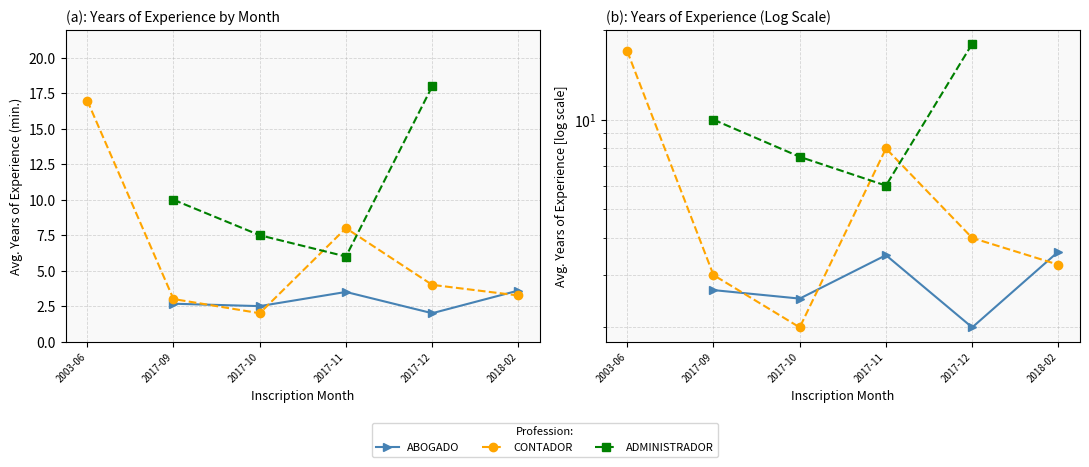

What is the total value across all series at 2017-12?

24.0